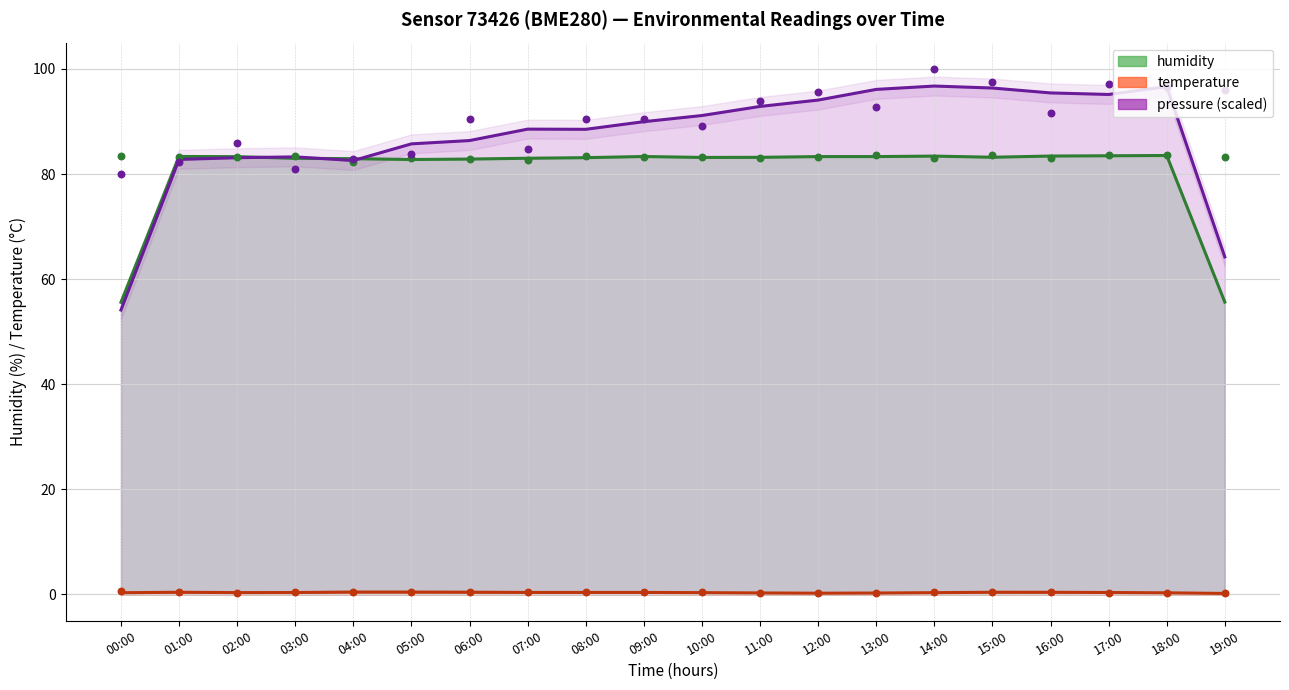

What are all the series names shown in the legend?

humidity, temperature, pressure (scaled)